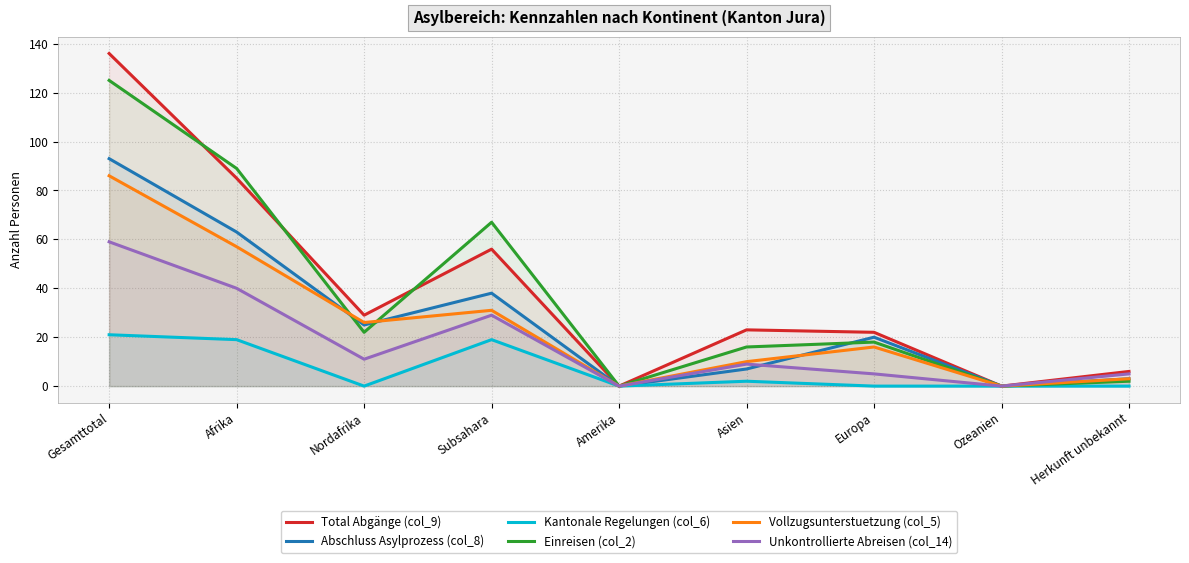

Reading right to left, extract all data points from this chart.

Total Abgänge (col_9): Herkunft unbekannt=6	Ozeanien=0	Europa=22	Asien=23	Amerika=0	Subsahara=56	Nordafrika=29	Afrika=85	Gesamttotal=136
Abschluss Asylprozess (col_8): Herkunft unbekannt=3	Ozeanien=0	Europa=20	Asien=7	Amerika=0	Subsahara=38	Nordafrika=25	Afrika=63	Gesamttotal=93
Kantonale Regelungen (col_6): Herkunft unbekannt=0	Ozeanien=0	Europa=0	Asien=2	Amerika=0	Subsahara=19	Nordafrika=0	Afrika=19	Gesamttotal=21
Einreisen (col_2): Herkunft unbekannt=2	Ozeanien=0	Europa=18	Asien=16	Amerika=0	Subsahara=67	Nordafrika=22	Afrika=89	Gesamttotal=125
Vollzugsunterstuetzung (col_5): Herkunft unbekannt=3	Ozeanien=0	Europa=16	Asien=10	Amerika=0	Subsahara=31	Nordafrika=26	Afrika=57	Gesamttotal=86
Unkontrollierte Abreisen (col_14): Herkunft unbekannt=5	Ozeanien=0	Europa=5	Asien=9	Amerika=0	Subsahara=29	Nordafrika=11	Afrika=40	Gesamttotal=59